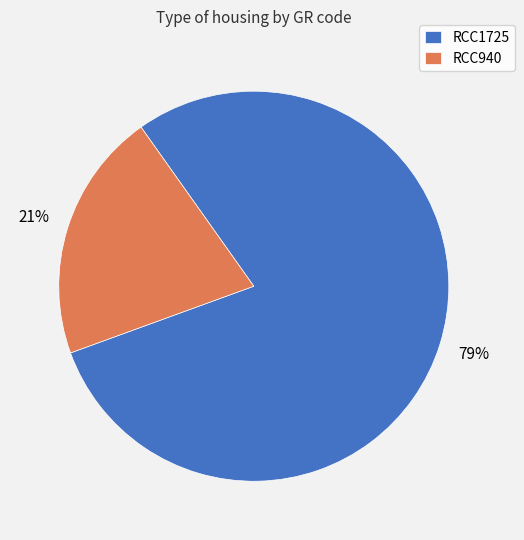

Which has a higher value, RCC940 or RCC1725?

RCC1725